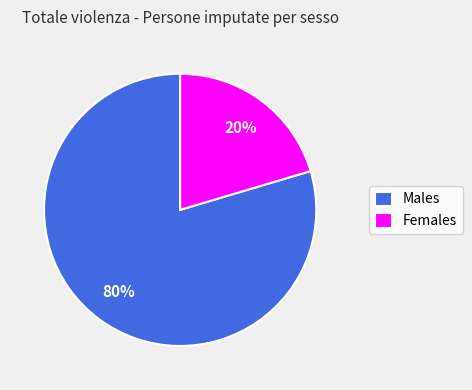

To the nearest percent, what is the average slice percentage?

50%